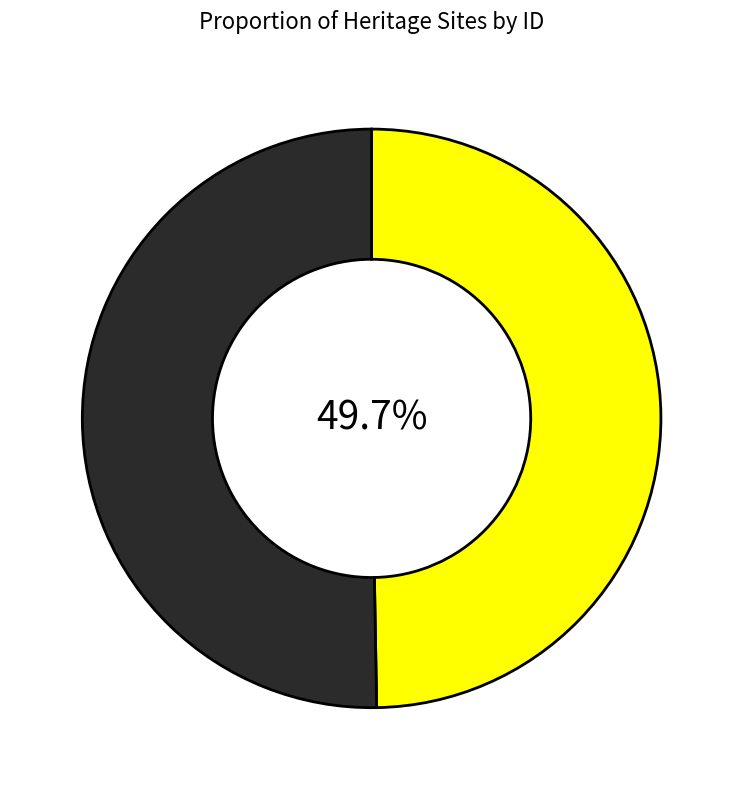

To the nearest percent, what is the average slice percentage?

50%